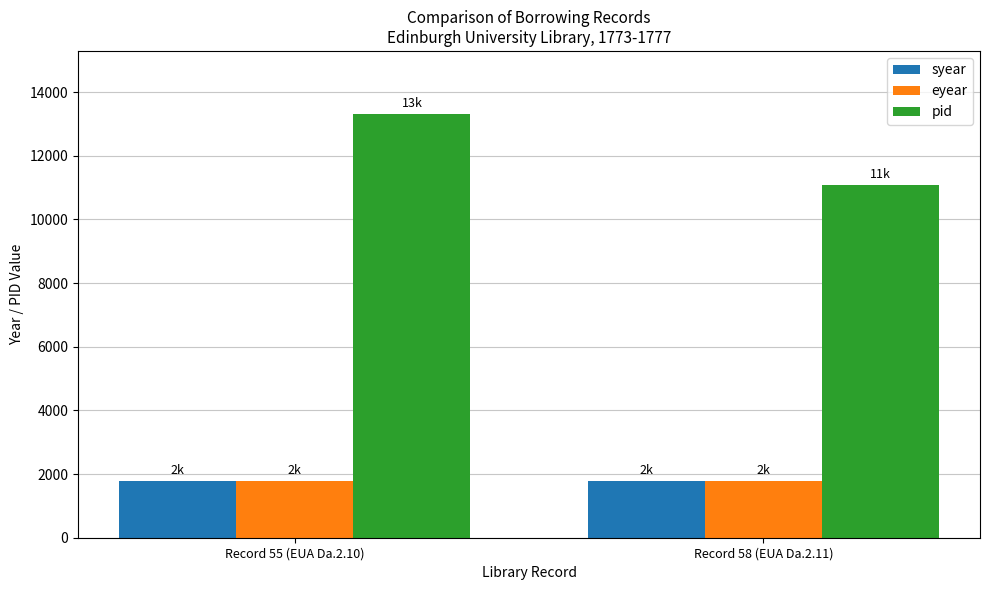

What is the difference between the maximum and minimum values in the syear series?

2